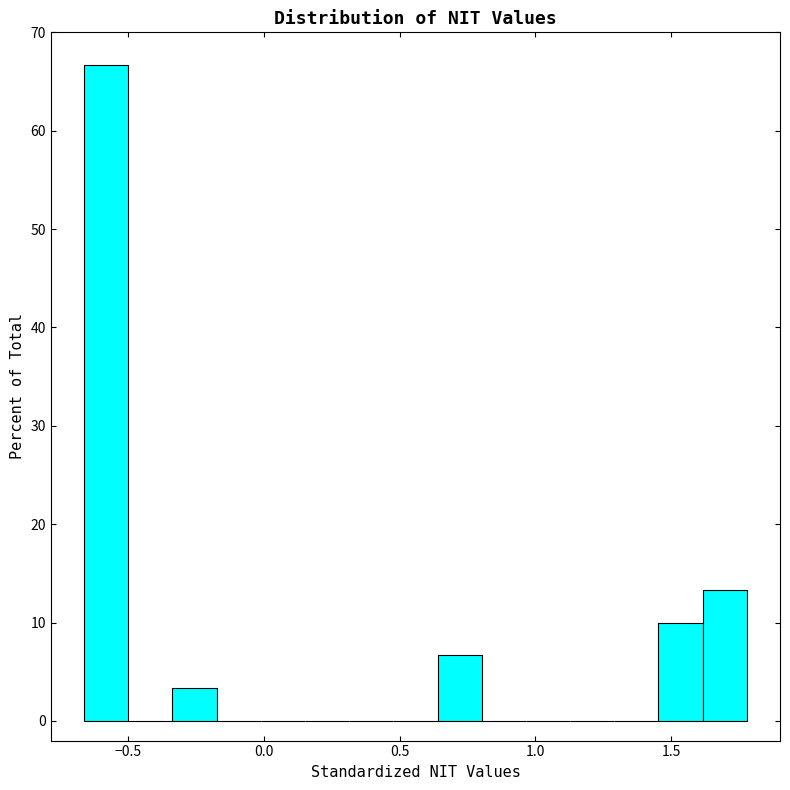

Around what value on the x-axis is the tallest bar? Give the approximate position of its centre, as read against the axis.

-0.60